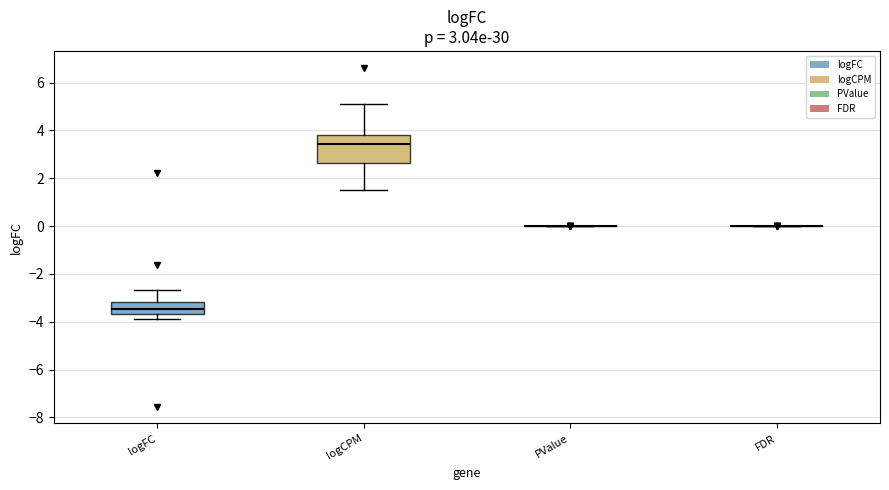

Comparing the boxes themselves (not the whiskers), which one is the tallest?

logCPM